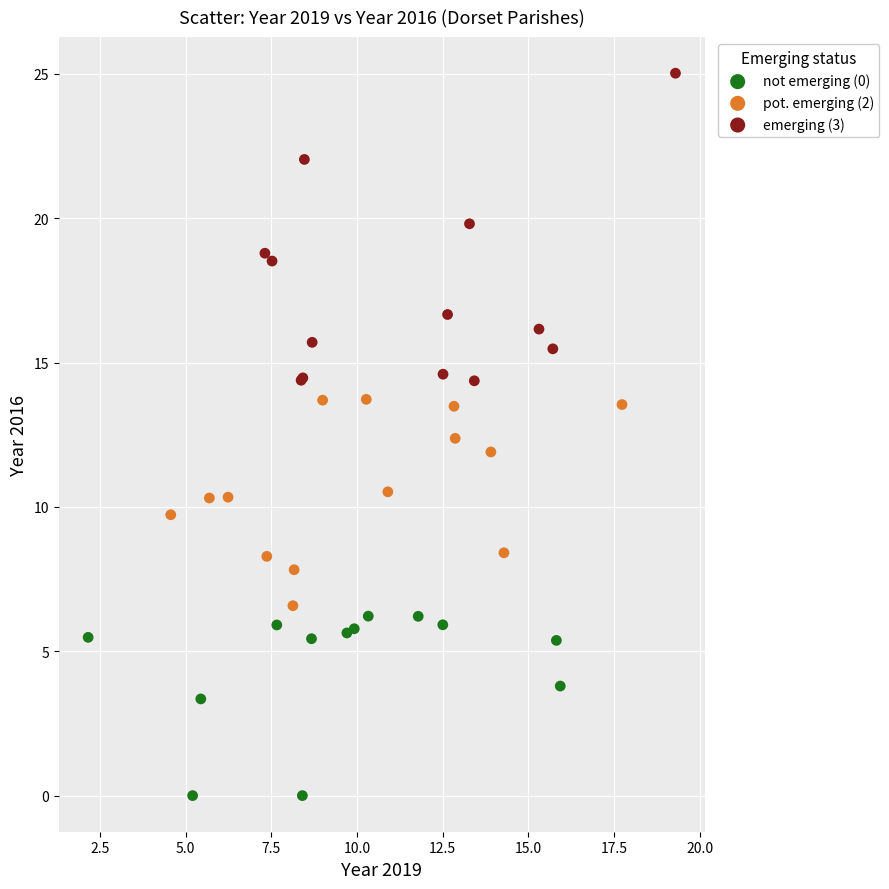

Which series contains the highest Y value?

emerging (3)